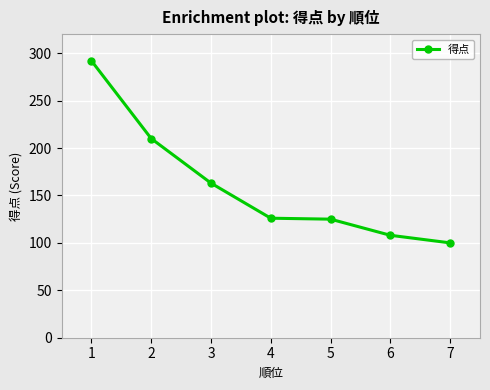

Which label corresponds to the smallest value in the chart?

7